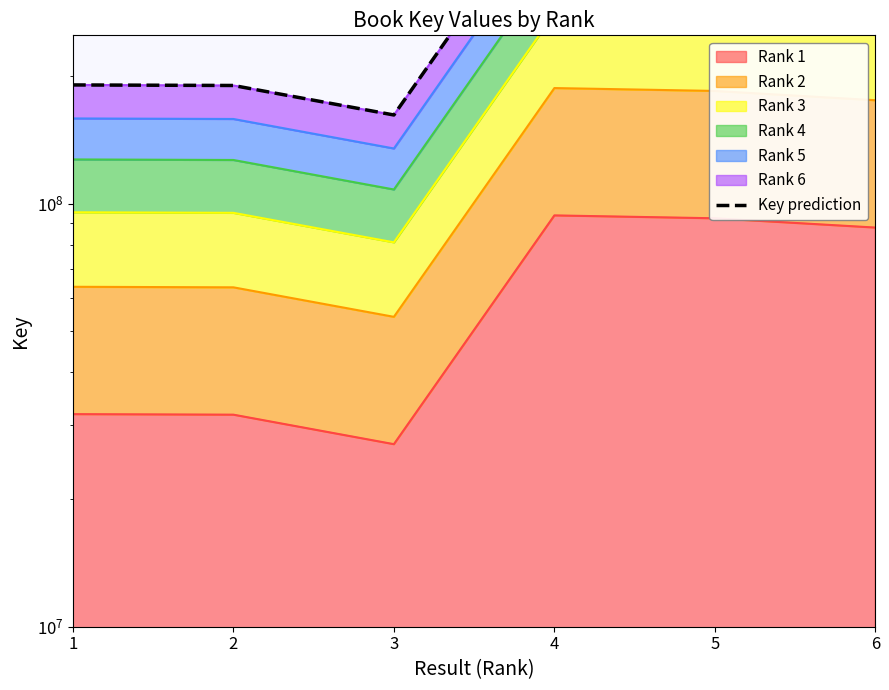

How many data points does each series have?

6